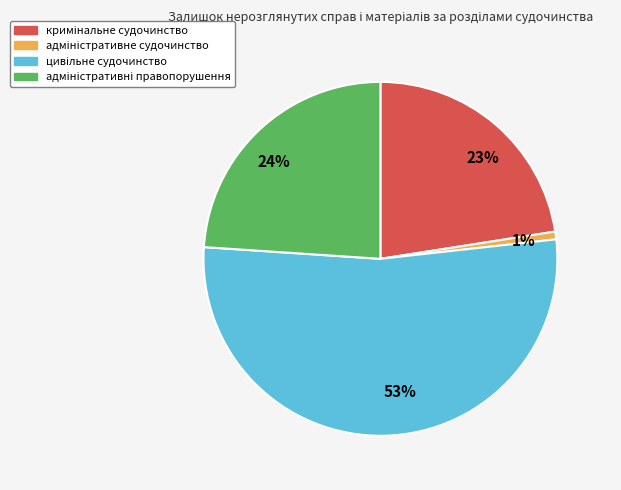

Between 1% and 23%, which is larger?

23%